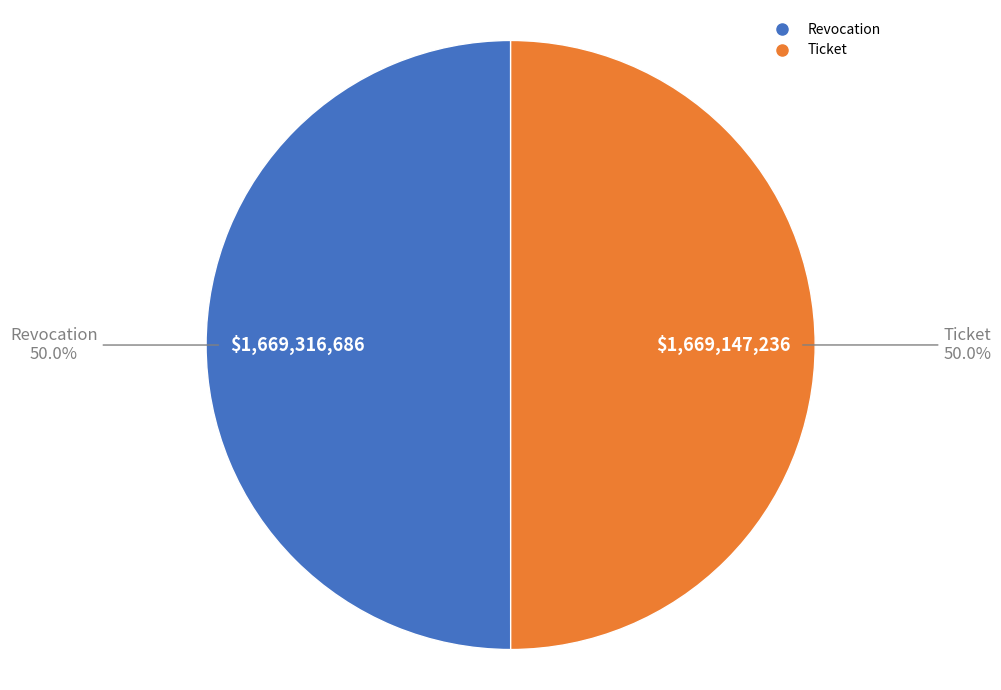

To the nearest percent, what portion does Revocation represent?

50%